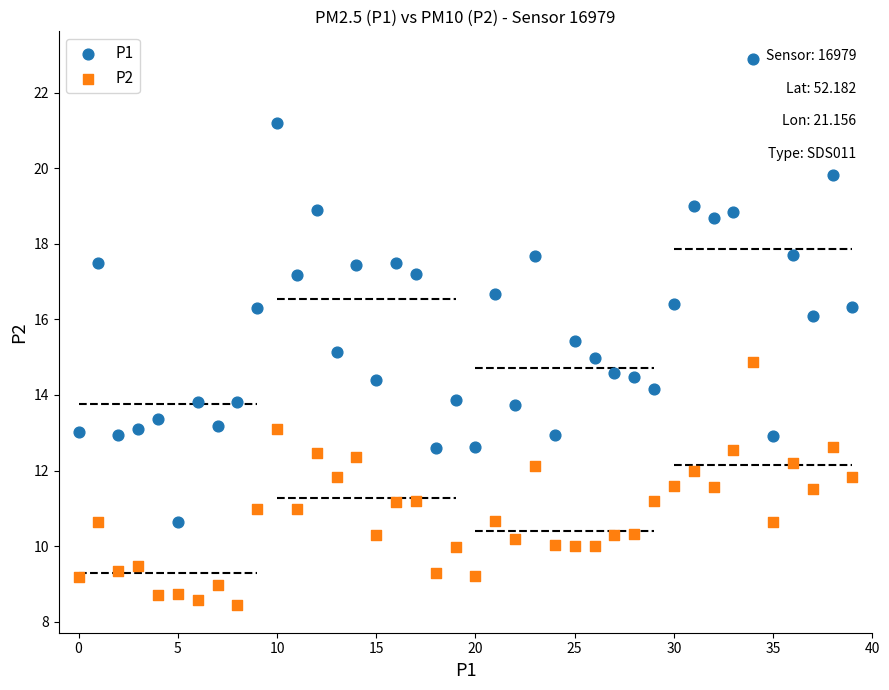

Which series has the widest spread of Y values?

P1